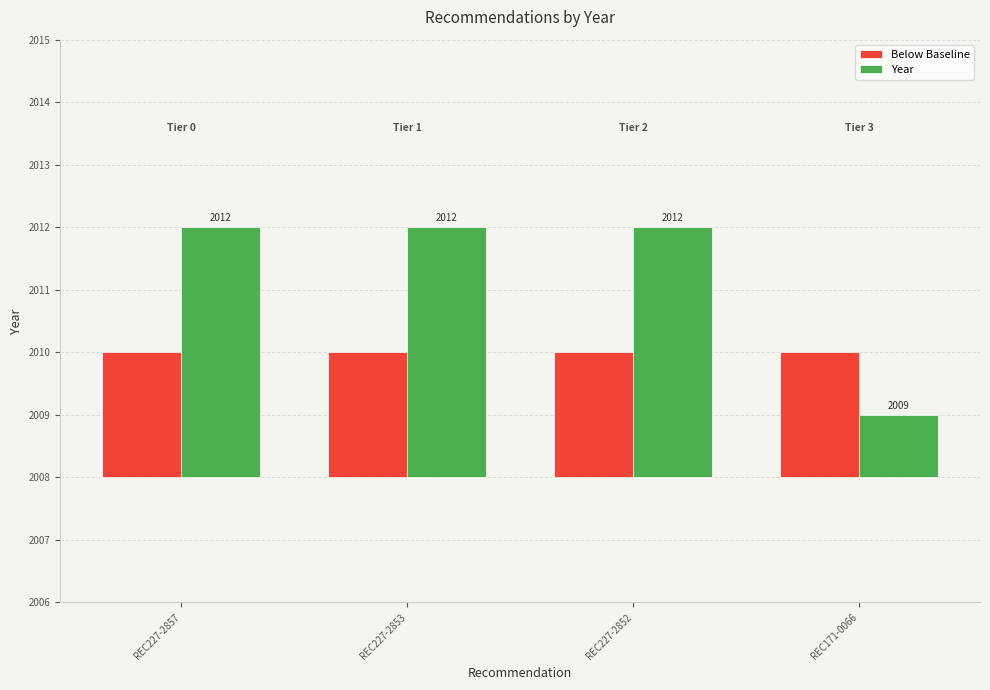

The value of Below Baseline at REC227-2852 is 2. True or false?

True